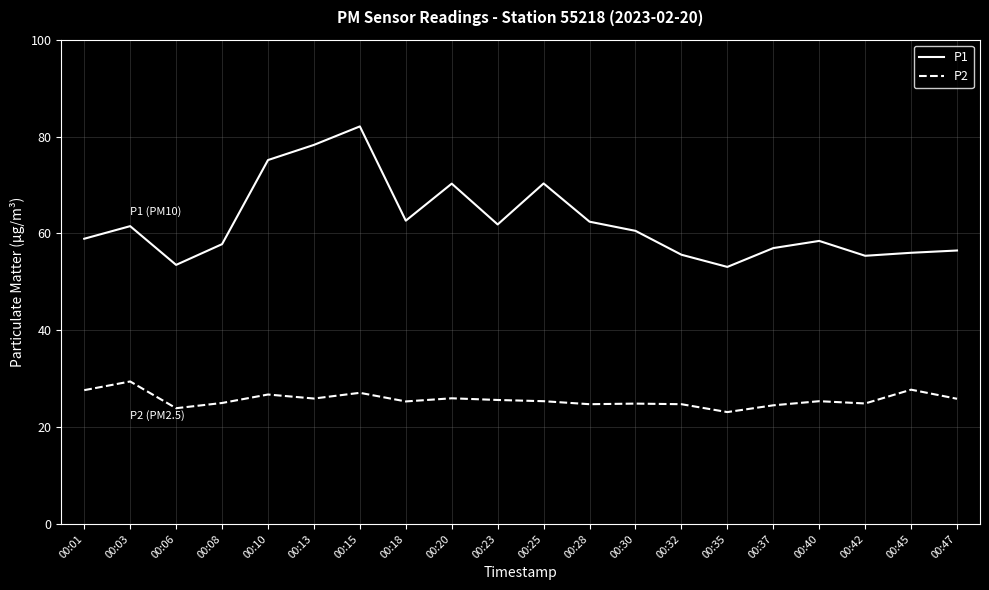

Which category has the highest value in the P1 series?

00:15